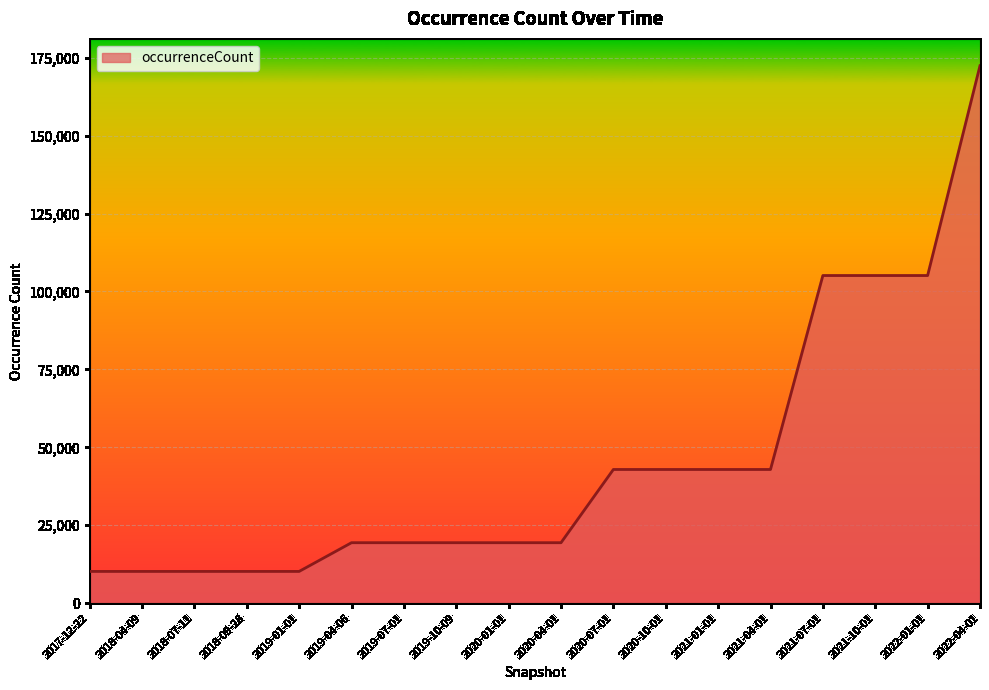

What is the difference between the second highest and minimum values?

94936